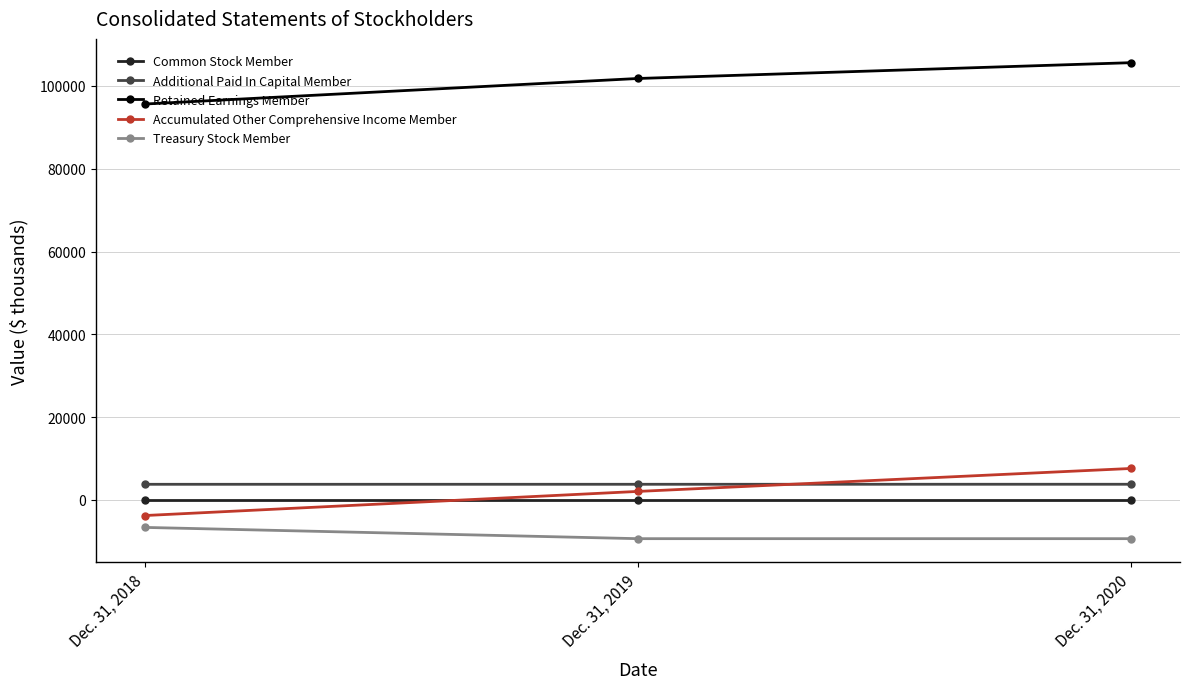

Which series has the widest spread of values?

Accumulated Other Comprehensive Income Member